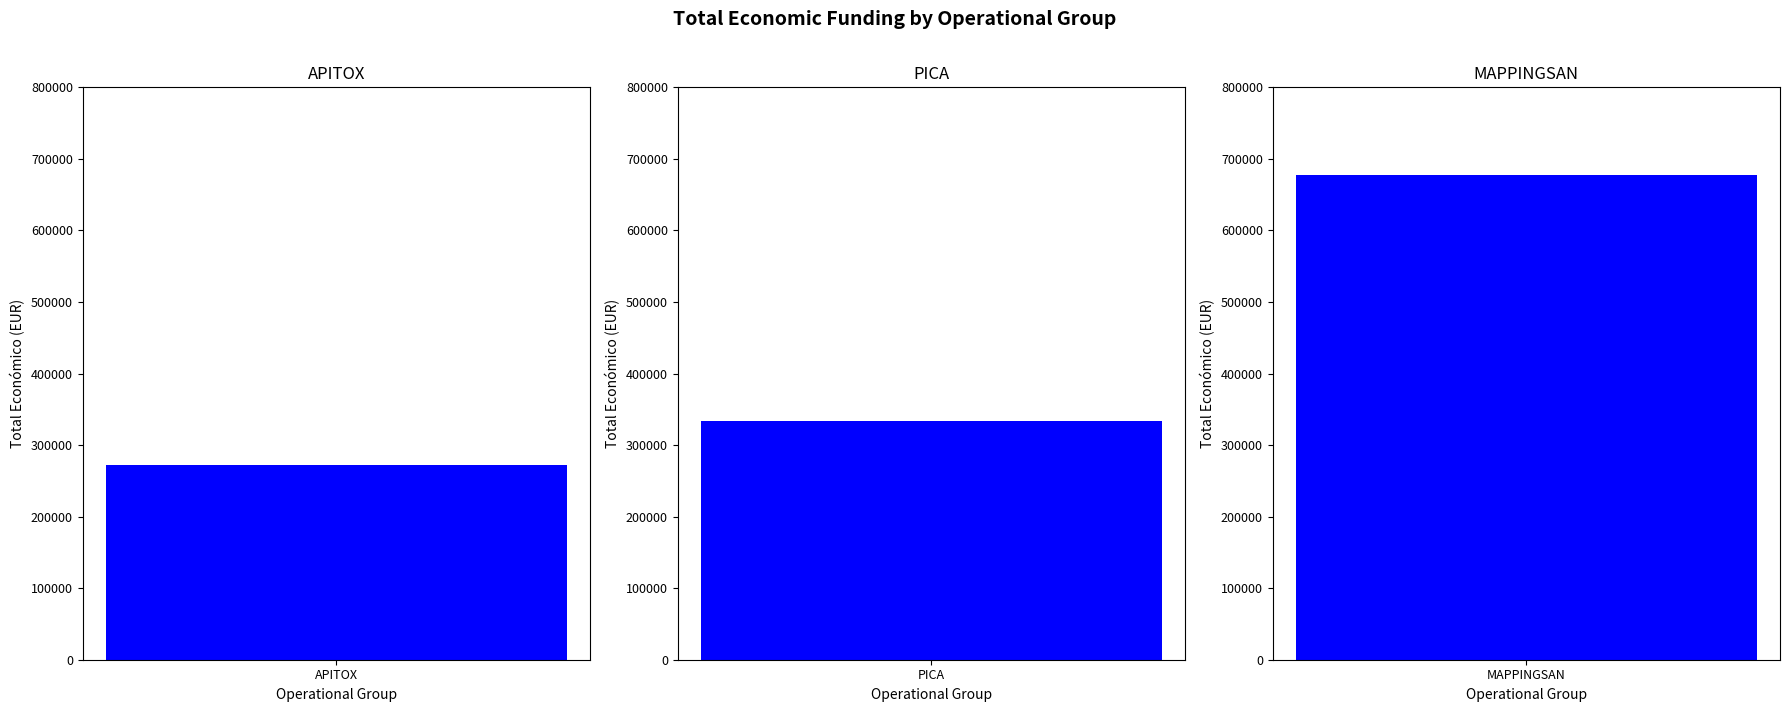

How many series are shown in this chart?

1